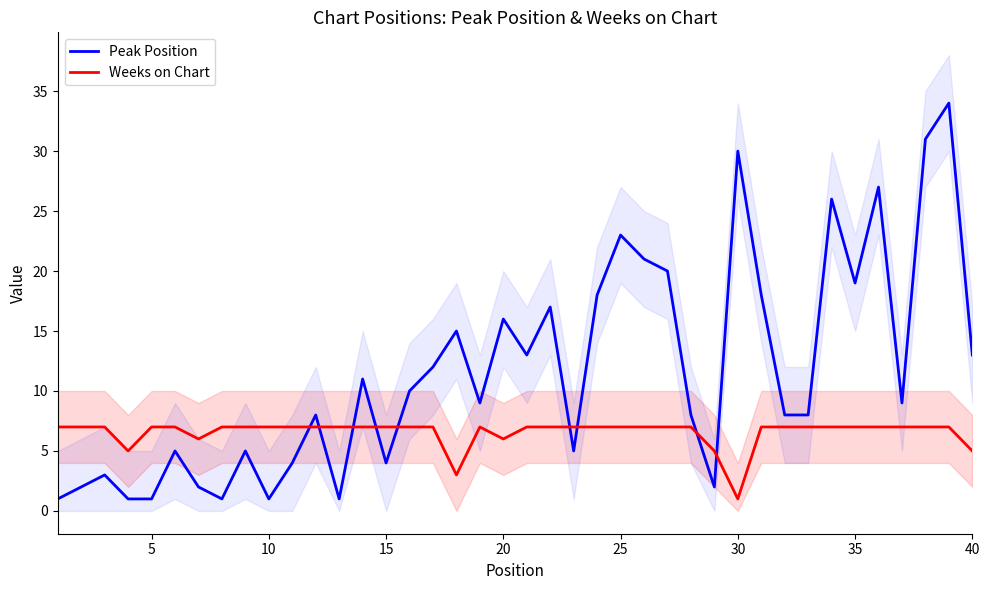

The Weeks on Chart series shows 4 at 15. True or false?

False